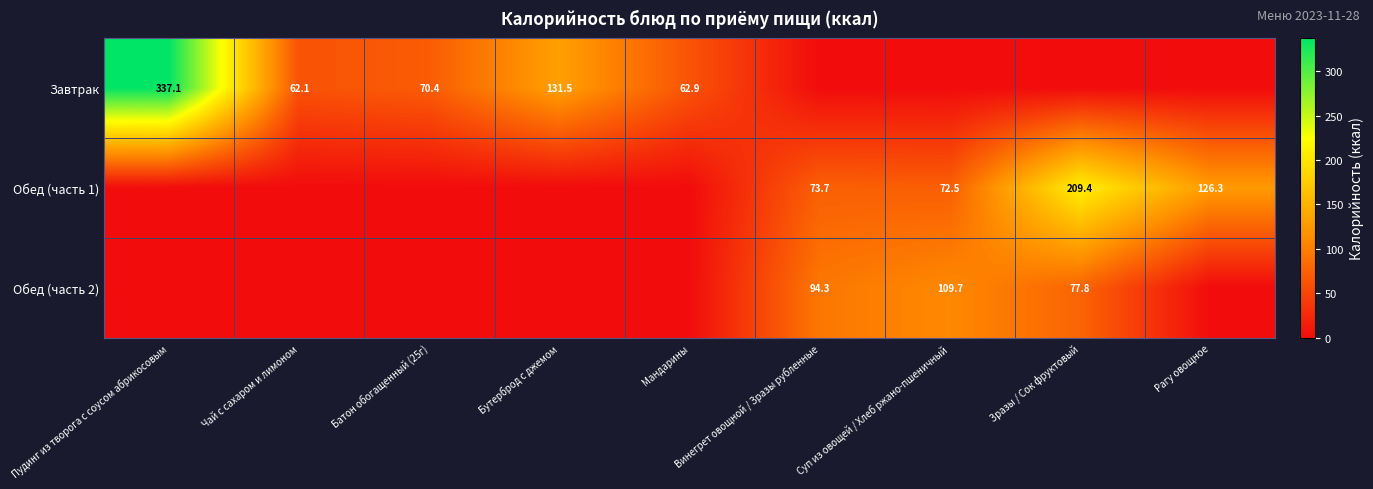

What is the sum of the Завтрак values at Бутерброд с джемом and Пудинг из творога с соусом абрикосовым?

468.6